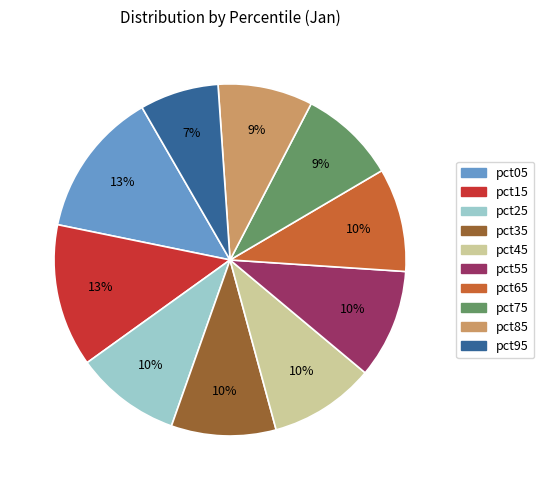

Is there any slice that represents more than half of the pie?

No